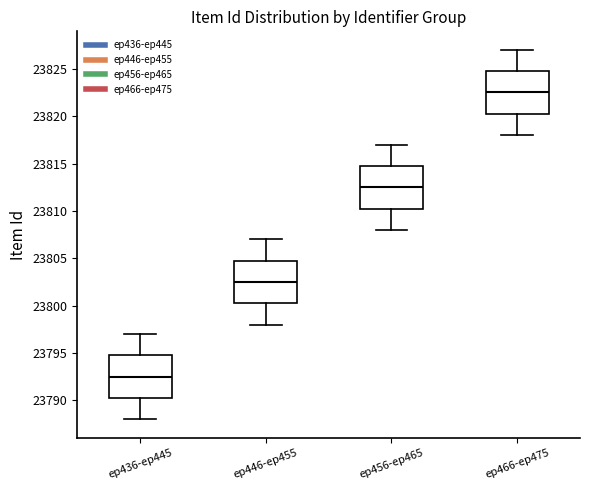

Where does the lower whisker of the box for ep466-ep475 end on the y-axis? The values are not printed on the chart, so give them approximately, as read against the axis.

23818.0